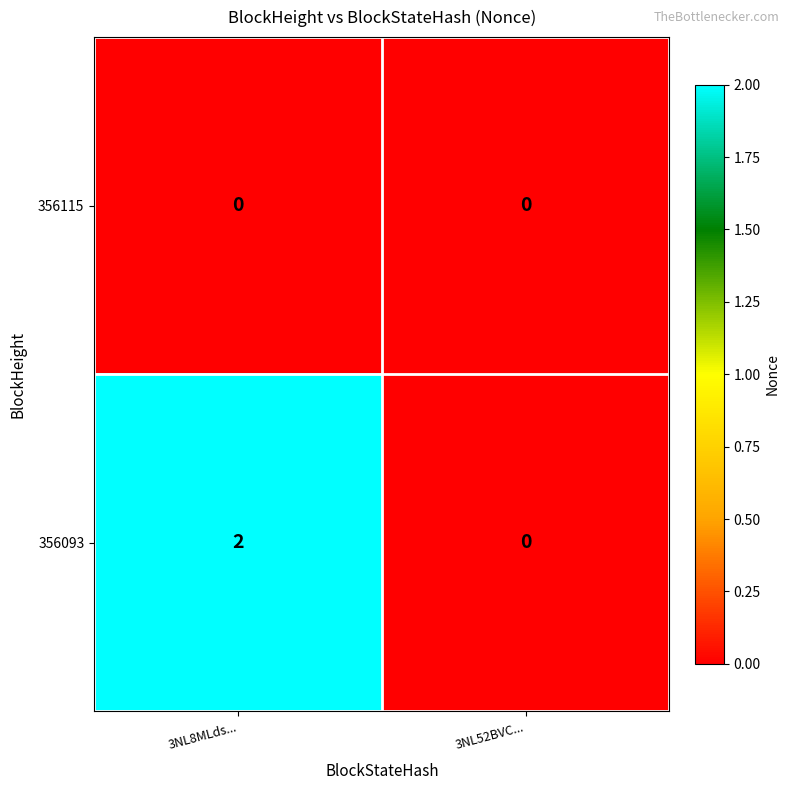

Reading left to right, transcribe all the data shown in this chart.

356115: 3NL8MLds...=0	3NL52BVC...=0
356093: 3NL8MLds...=2	3NL52BVC...=0